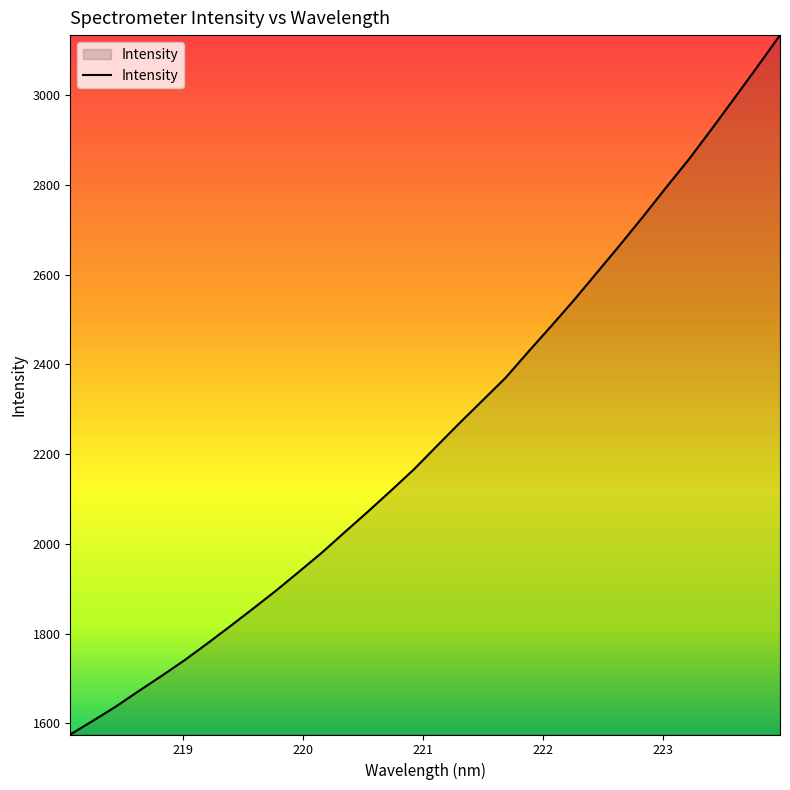

What is the smallest value displayed?

1575.0